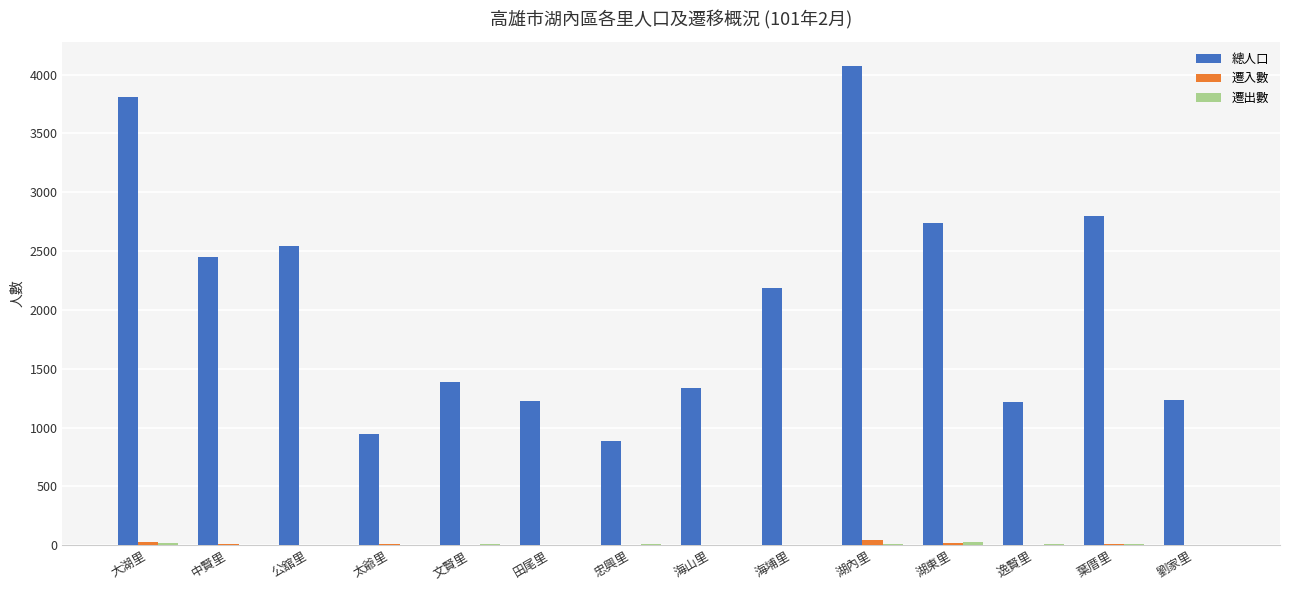

Count the number of categories in the chart.

14